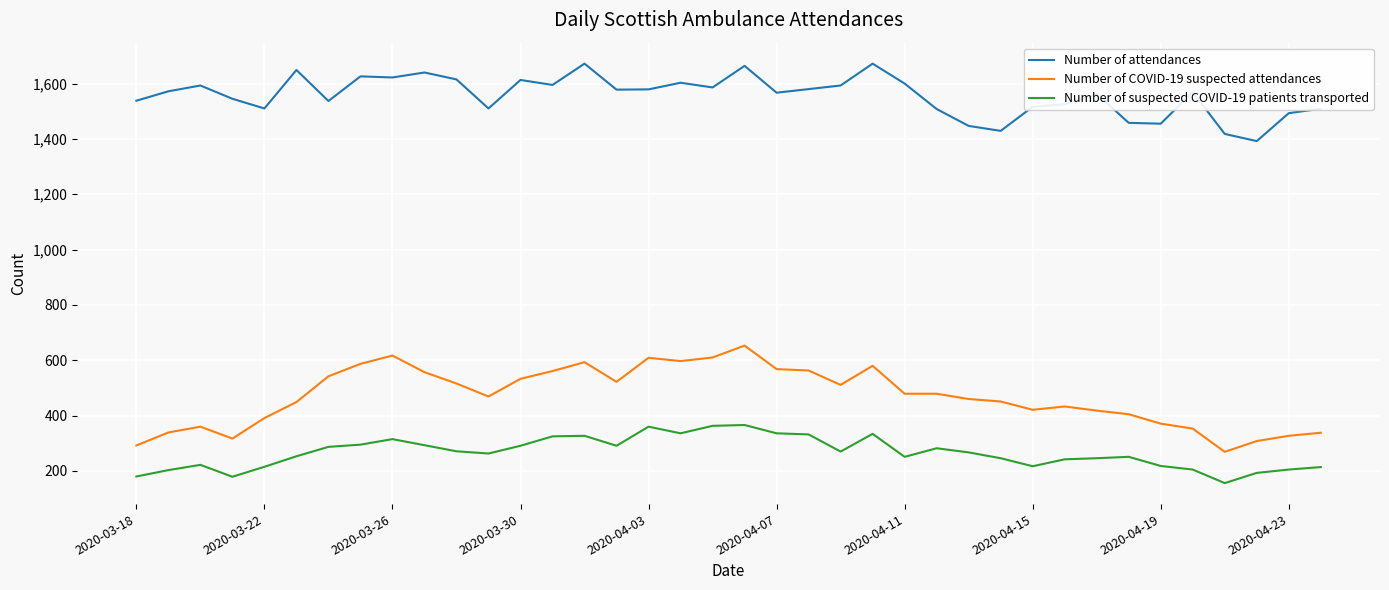

True or false: Number of COVID-19 suspected attendances and Number of attendances cross at least once.

False